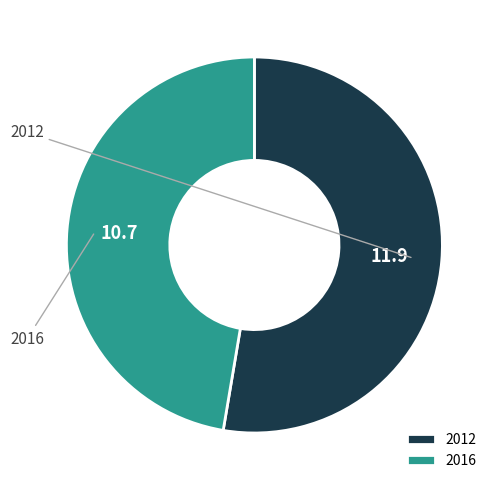

To the nearest percent, what is the average slice percentage?

50%